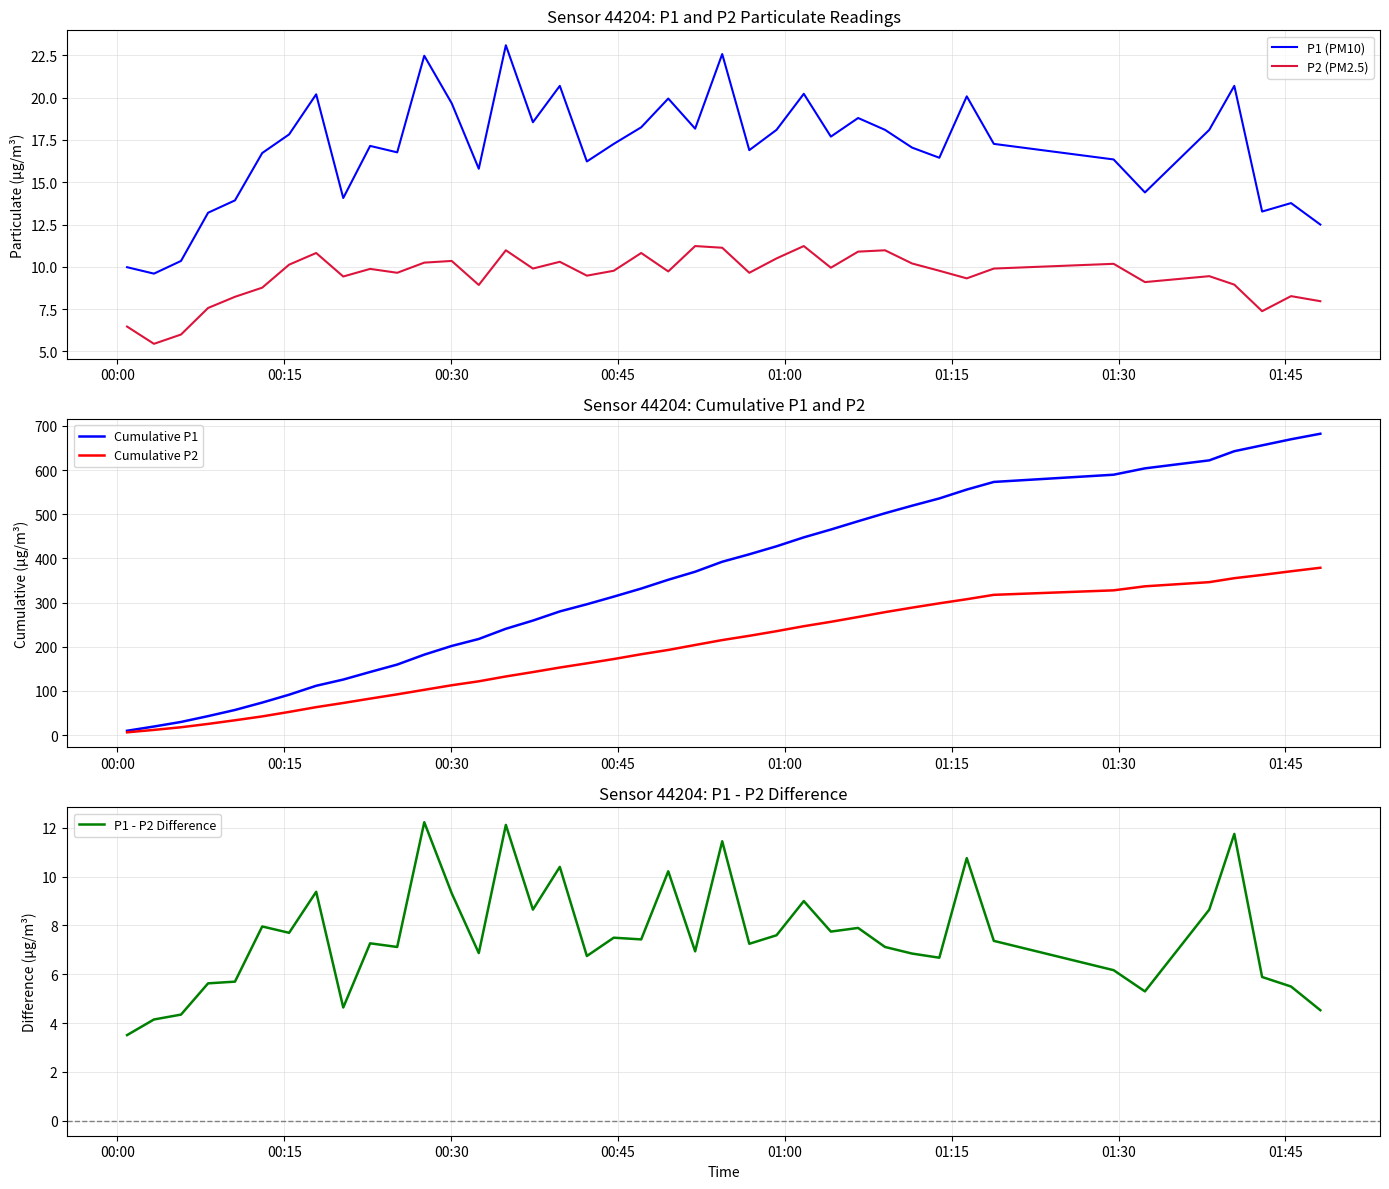

What is the highest value of the Cumulative P1 series?

682.3